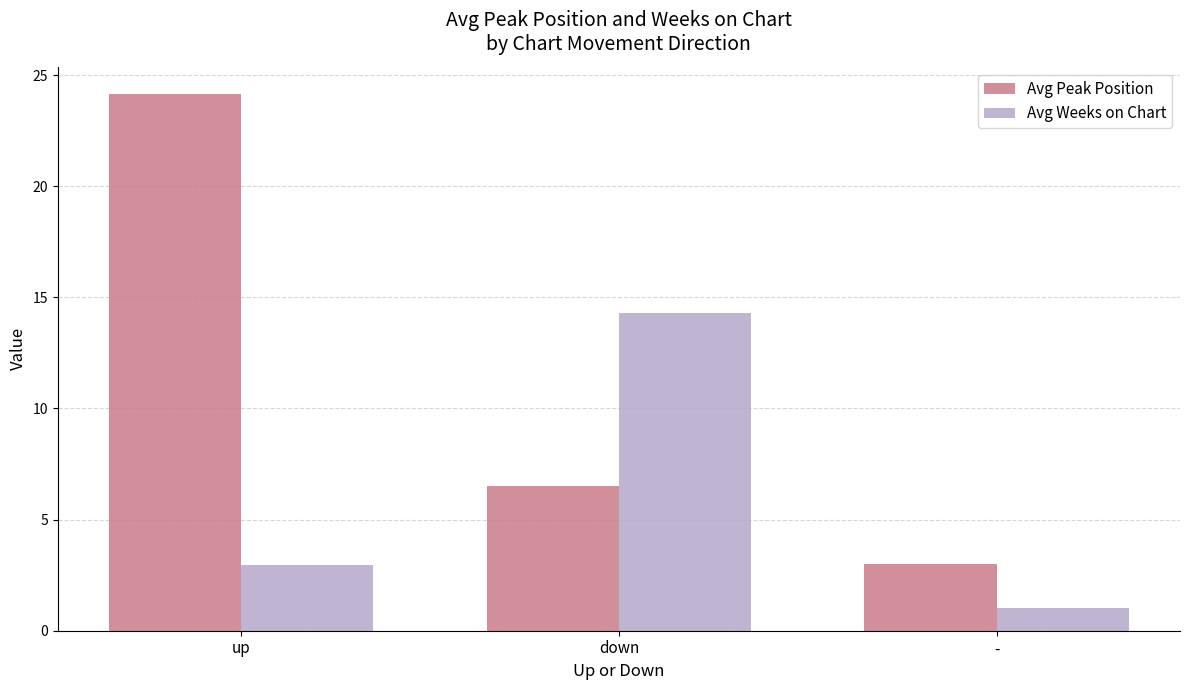

Reading right to left, what are all the values shown in this chart?

Avg Peak Position: -=3.0	down=6.5	up=24.2
Avg Weeks on Chart: -=1.0	down=14.3	up=3.0